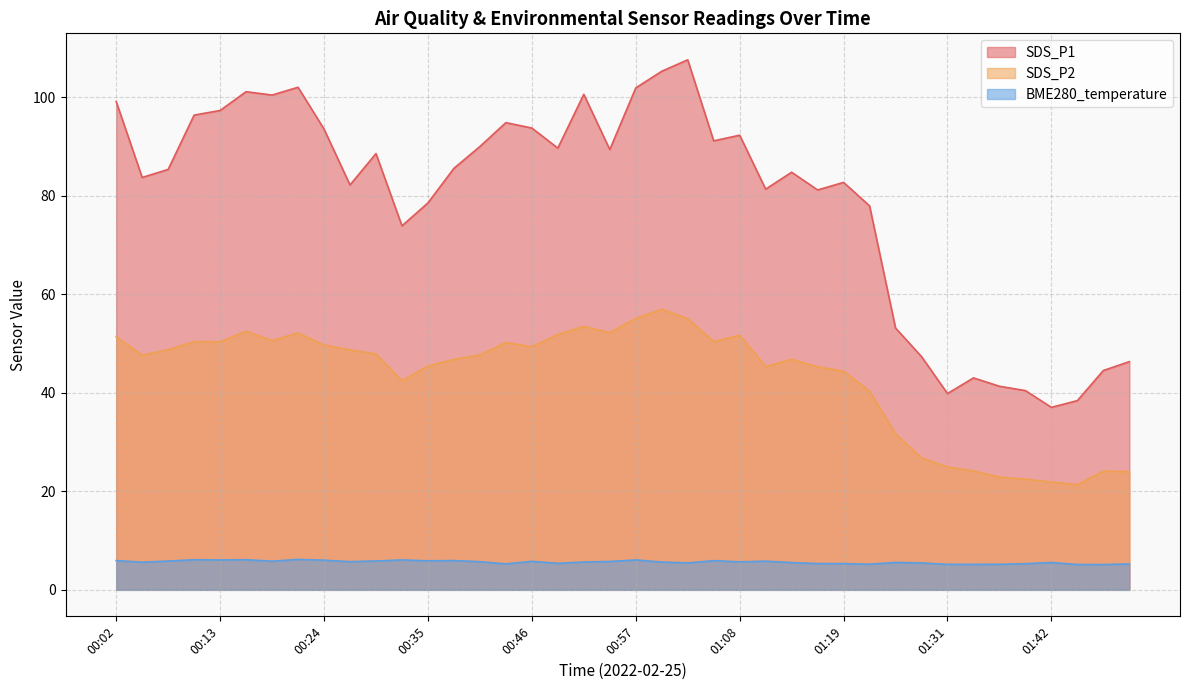

Is the value of BME280_temperature at 01:42 greater than the value of SDS_P2 at 01:42?

No